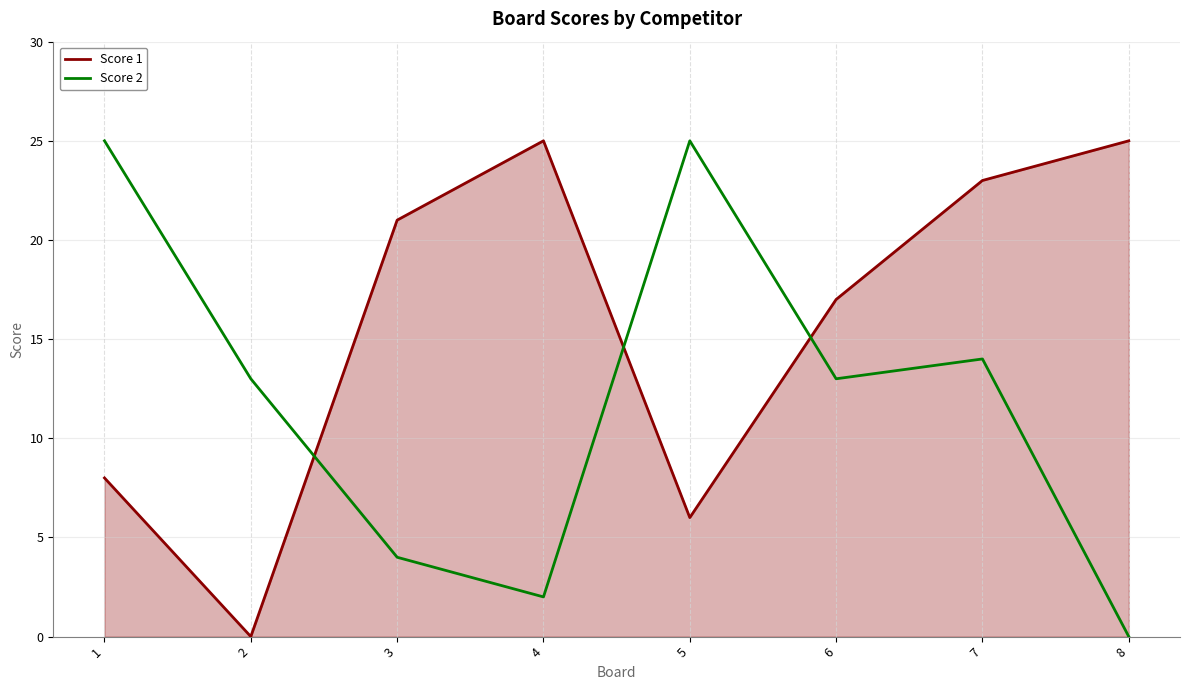

What is the difference between the second highest and minimum values in the Score 1 series?

25